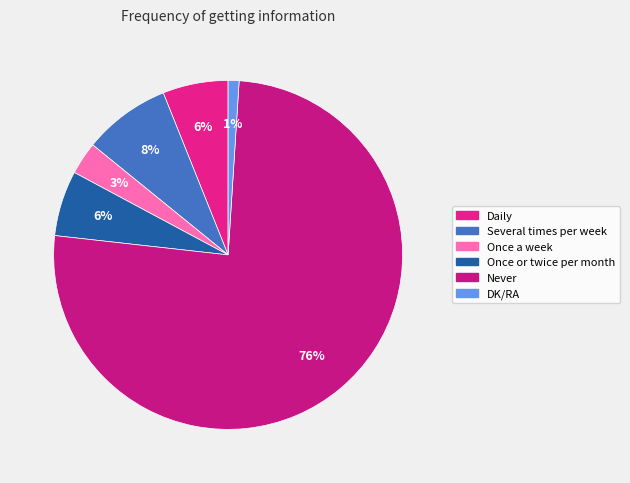

How many slices are in this pie chart?

6